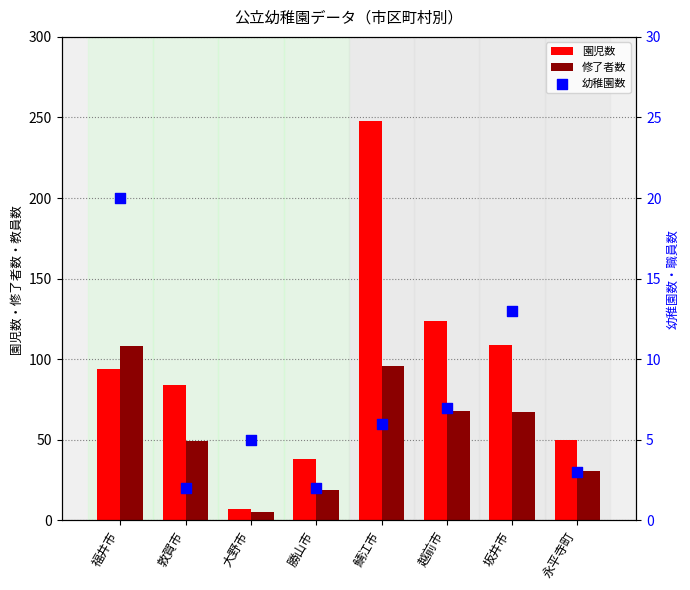

Which series has the largest total across all categories?

園児数